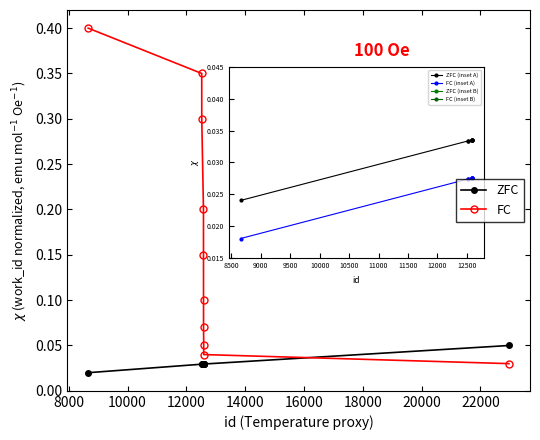

True or false: FC has more than 0 points higher than both neighbors.

False